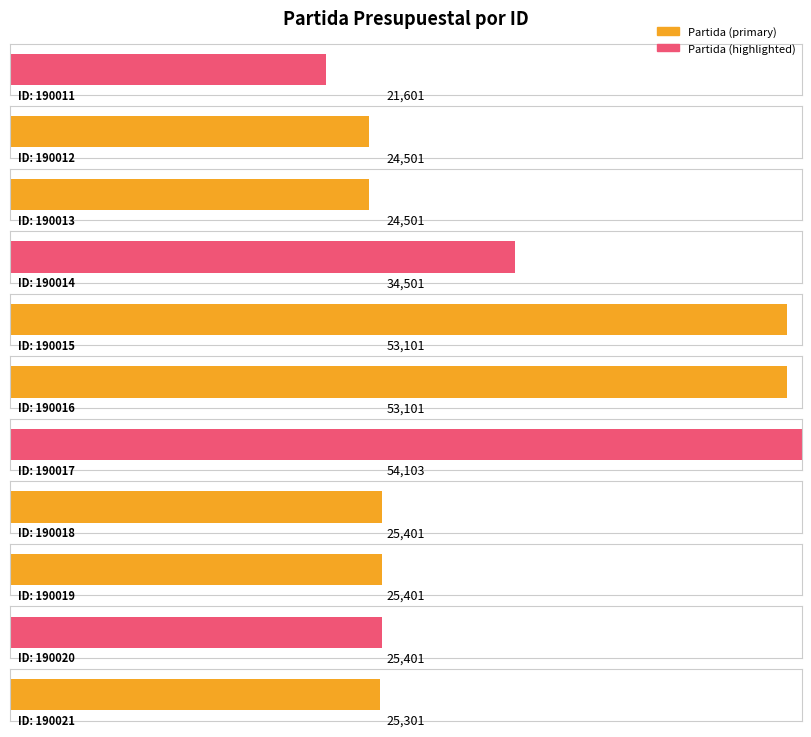

Does the chart contain stacked bars?

No